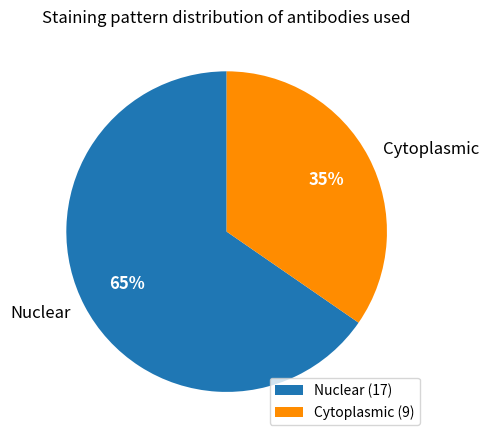

To the nearest percent, what portion does Nuclear represent?

65%